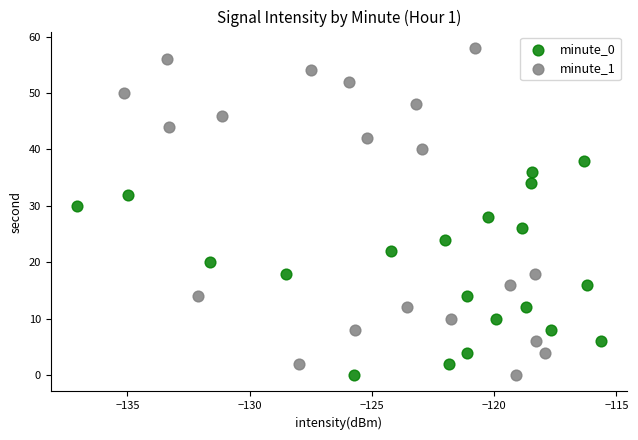

Which series has the largest Y range (max minus min)?

minute_1